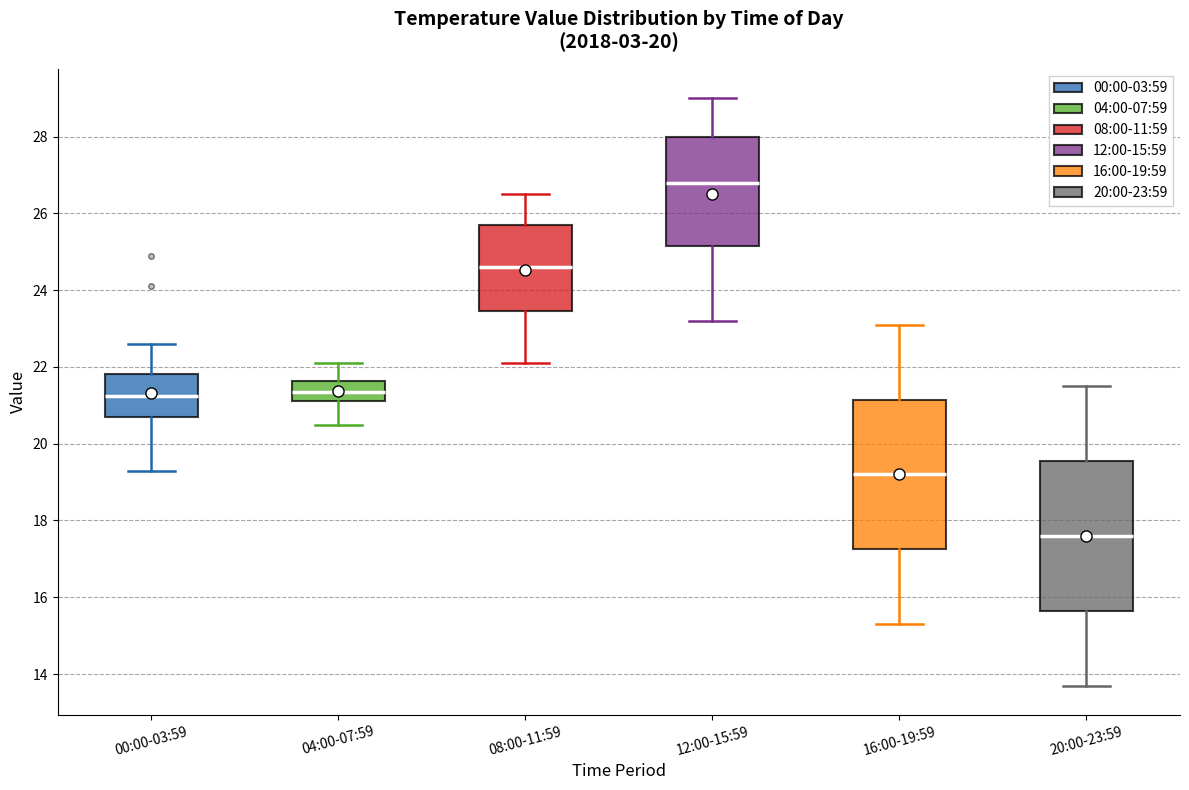

Reading left to right, read every box against the y-axis: the position of its median line, the range the box covers, and the ends of its whiskers. The values are not printed on the chart, so give them approximately, as read against the axis.

00:00-03:59: median 21.2, box 20.8 to 21.8, whiskers 19.4 to 22.6
04:00-07:59: median 21.4, box 21.2 to 21.6, whiskers 20.6 to 22.2
08:00-11:59: median 24.6, box 23.4 to 25.8, whiskers 22.2 to 26.6
12:00-15:59: median 26.8, box 25.2 to 28.0, whiskers 23.2 to 29.0
16:00-19:59: median 19.2, box 17.2 to 21.2, whiskers 15.4 to 23.2
20:00-23:59: median 17.6, box 15.6 to 19.6, whiskers 13.8 to 21.6